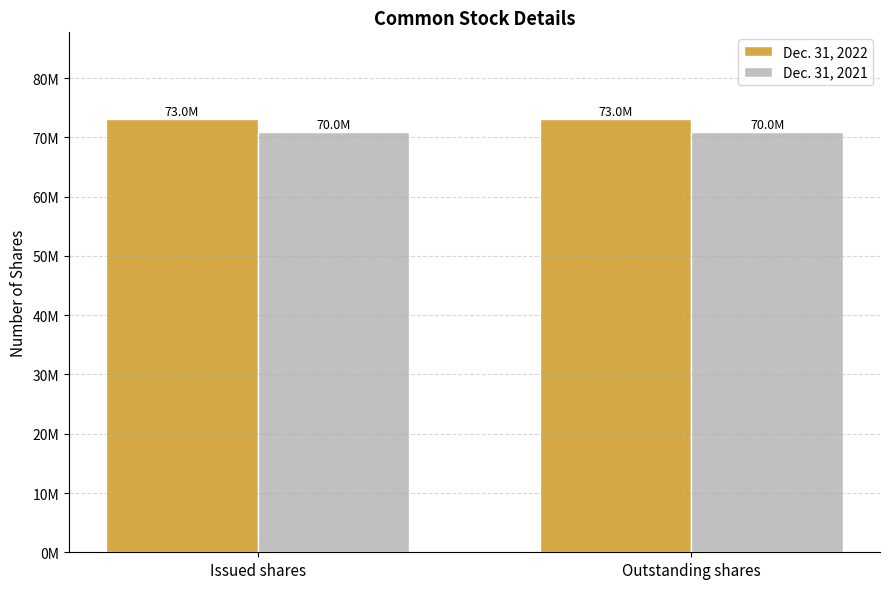

What are all the series names shown in the legend?

Dec. 31, 2022, Dec. 31, 2021